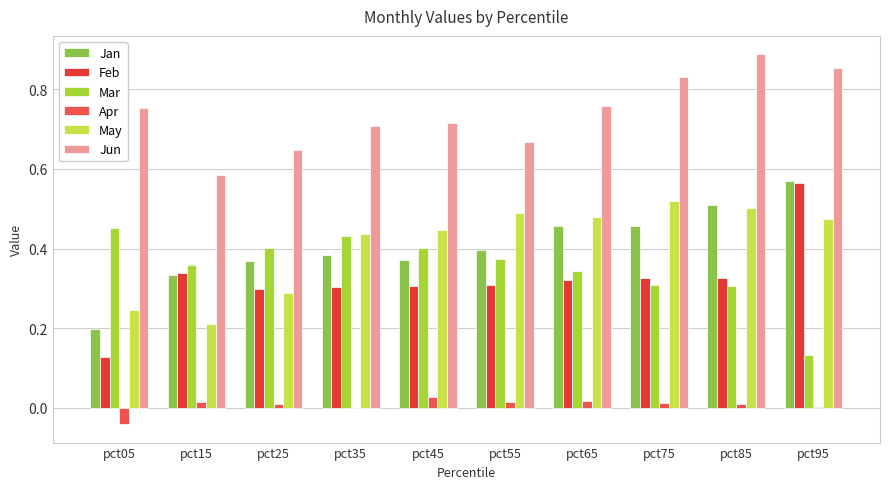

Count the Mar values in the range 0 to 1.

10